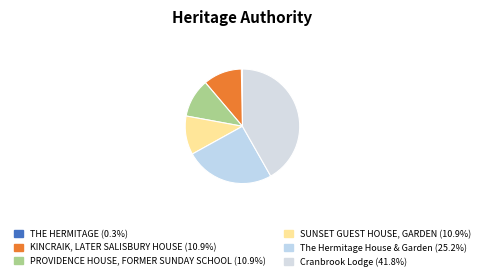

To the nearest percent, what percentage of the pie is The Hermitage House & Garden?

25%